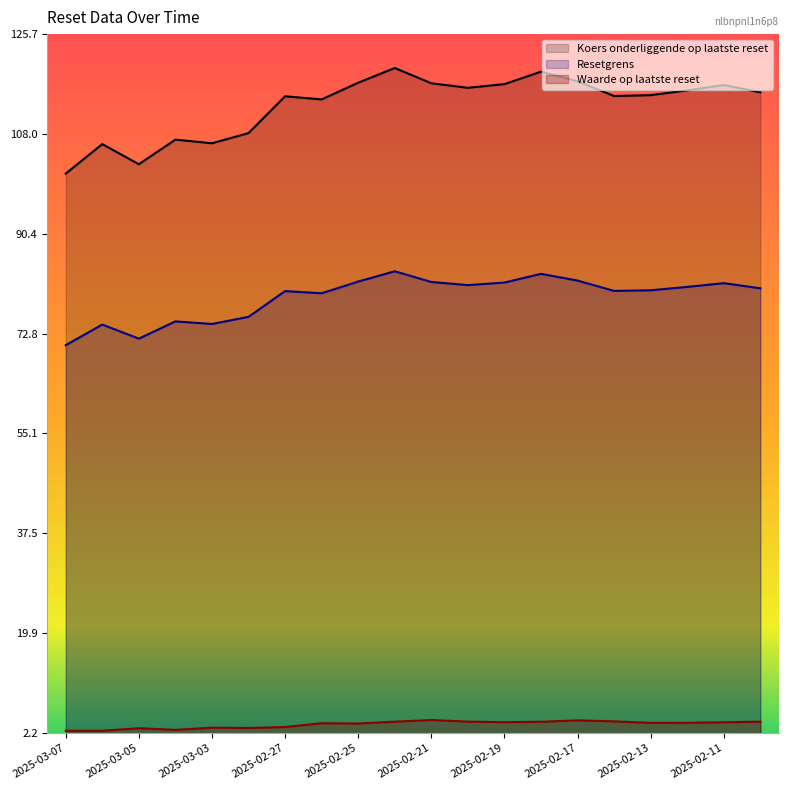

Between 2025-02-18 and 2025-02-14, which series saw the biggest shift?

Resetgrens